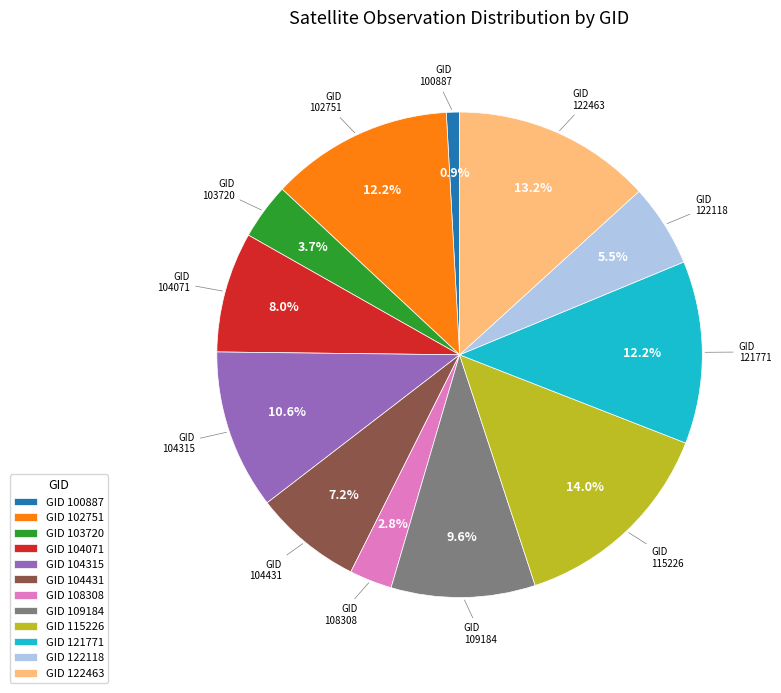

Which category has the smallest portion of the pie?

GID 100887